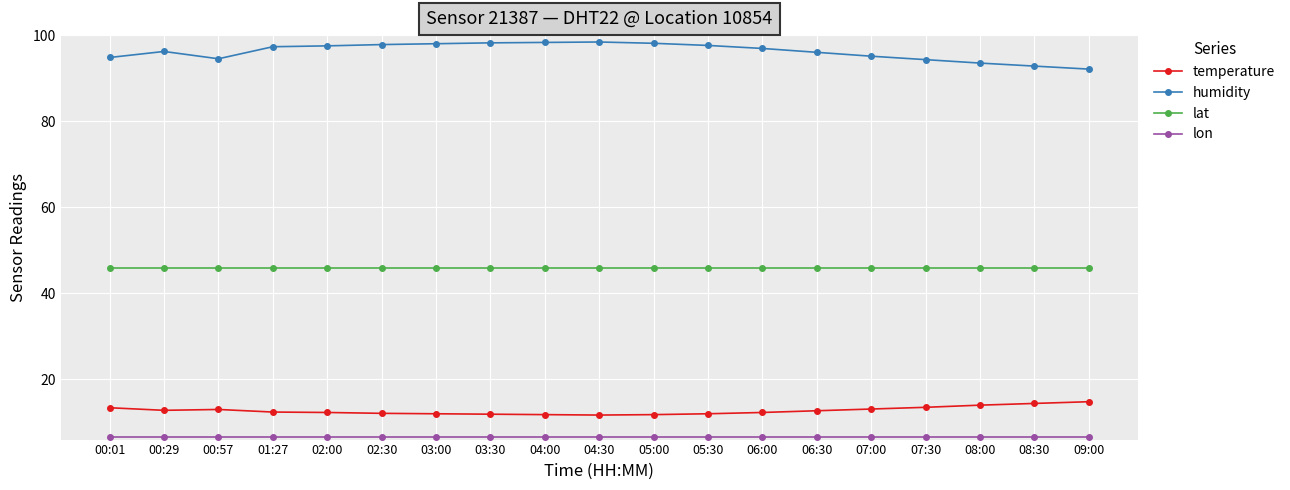

At how many categories does at least one series exceed 91?

19